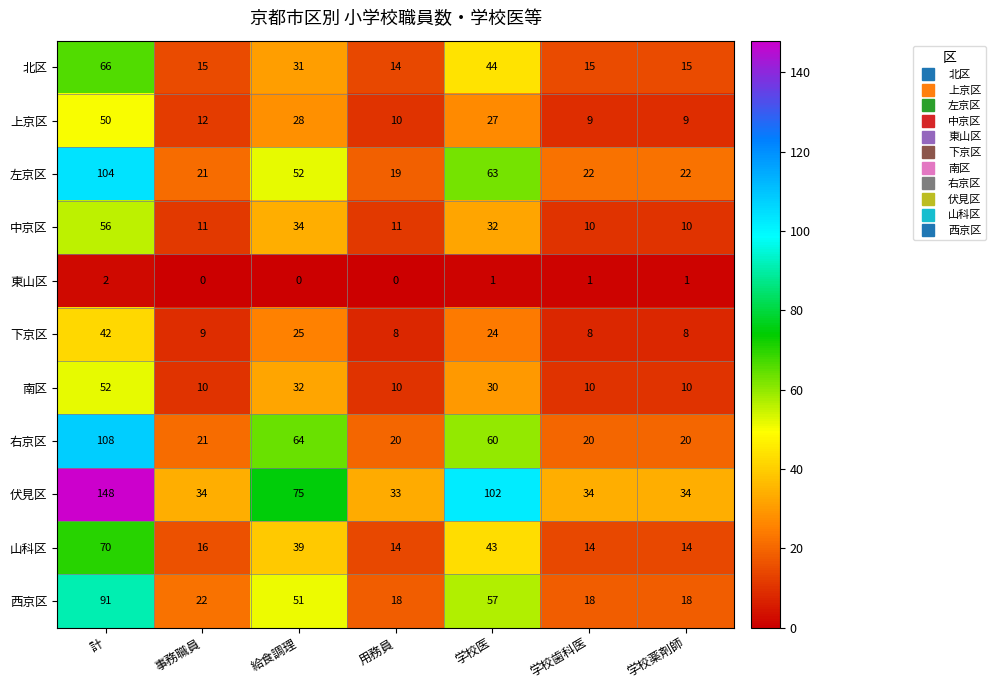

Is it true that 東山区 equals 2 at 学校歯科医?

False